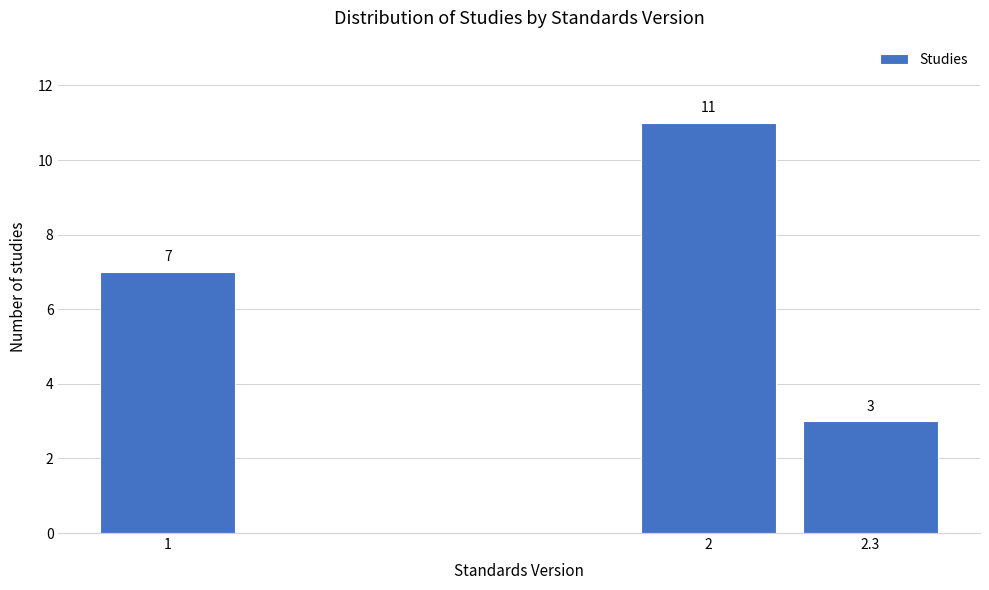

Reading left to right, extract all data points from this chart.

1=7	2=11	2.3=3